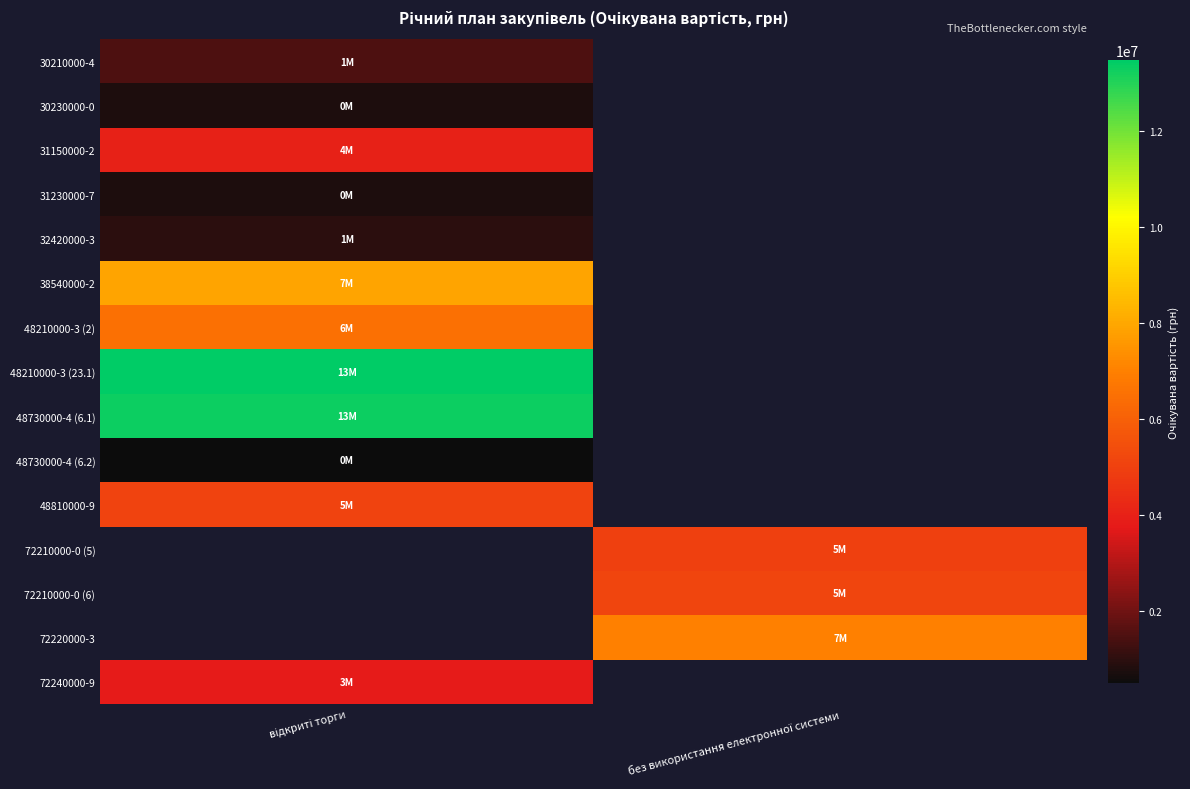

What is the greatest value displayed?

13471000.0